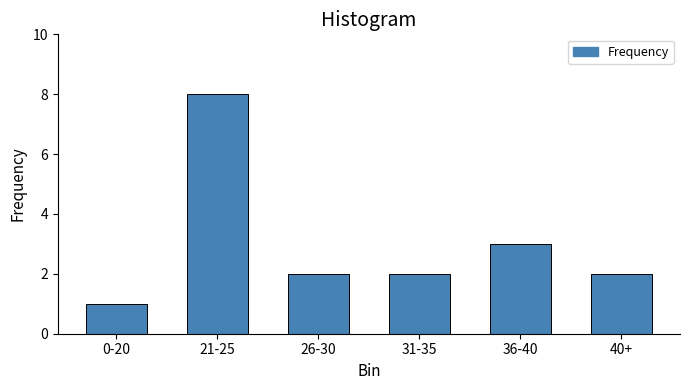

Reading left to right, what are all the values shown in this chart?

1	8	2	2	3	2